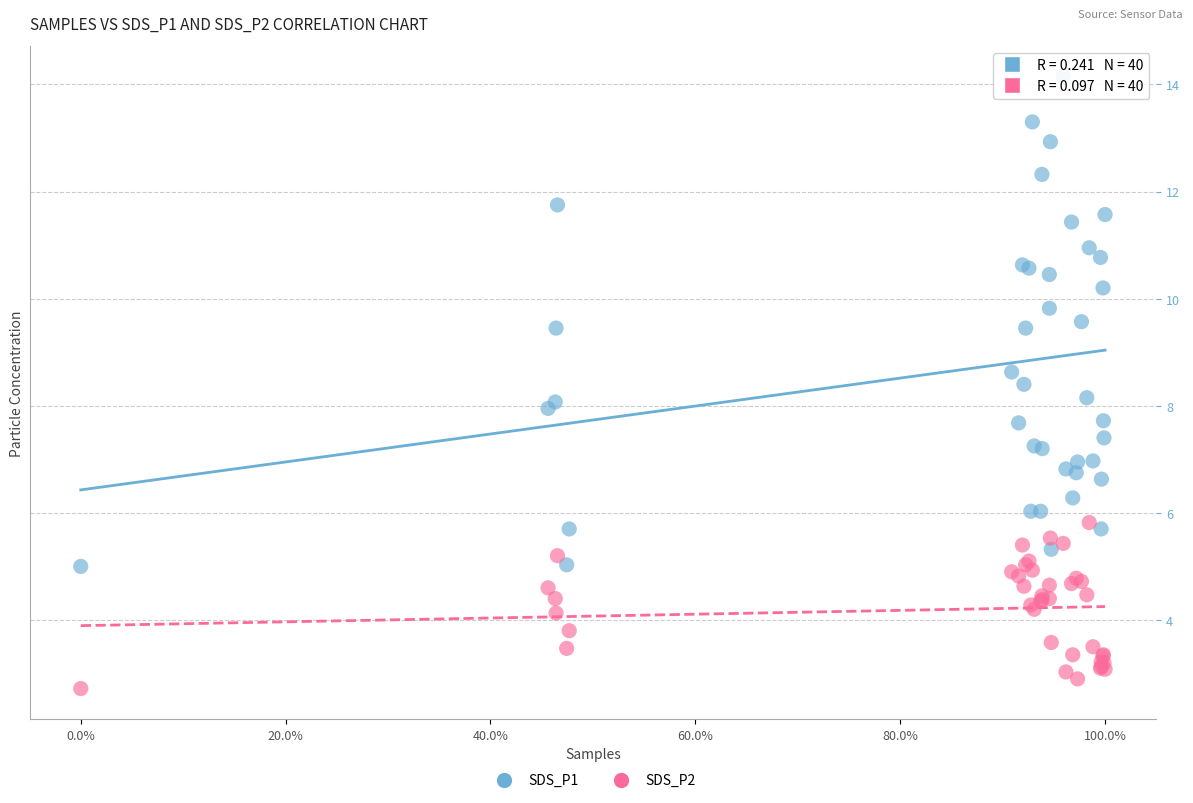

Which series reaches the maximum Y coordinate?

SDS_P1